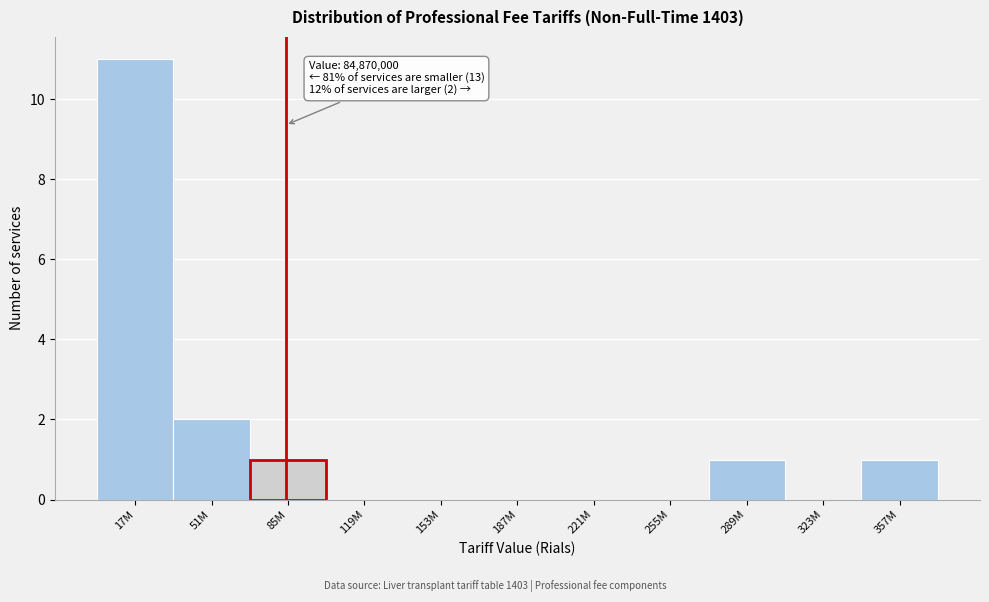

Reading right to left, extract all data points from this chart.

357M=1	323M=0	289M=1	255M=0	221M=0	187M=0	153M=0	119M=0	85M=1	51M=2	17M=11